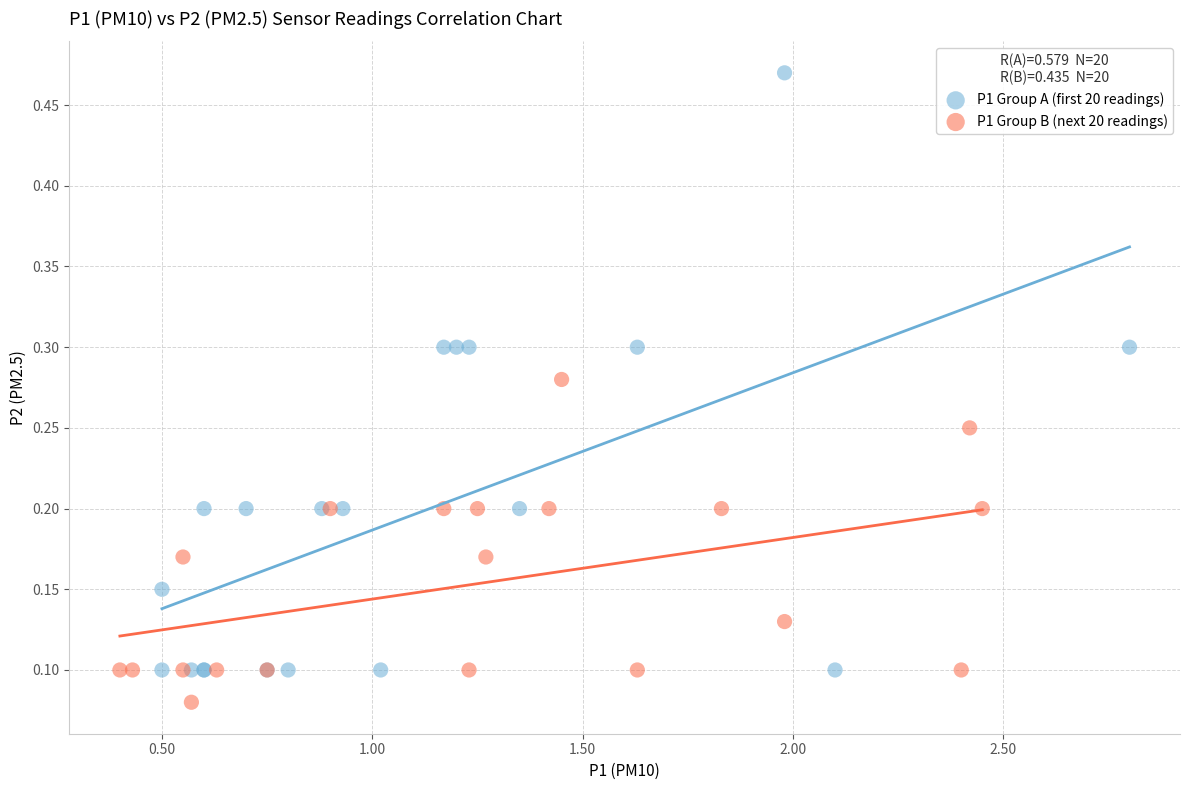

What are all the series names shown in the legend?

P1 Group A (first 20 readings), P1 Group B (next 20 readings)